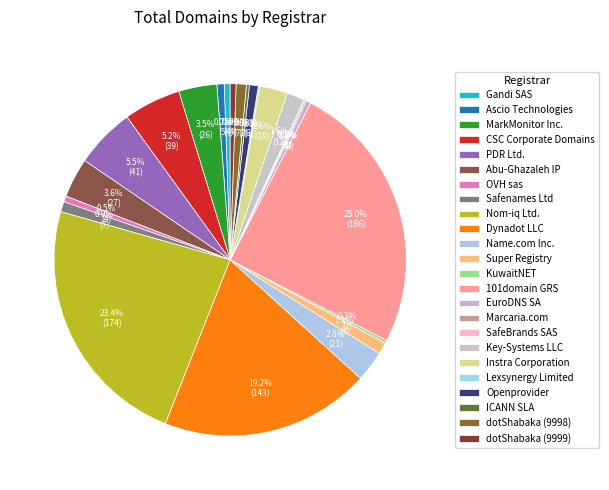

Is it true that Key-Systems LLC is 10% of the pie?

False